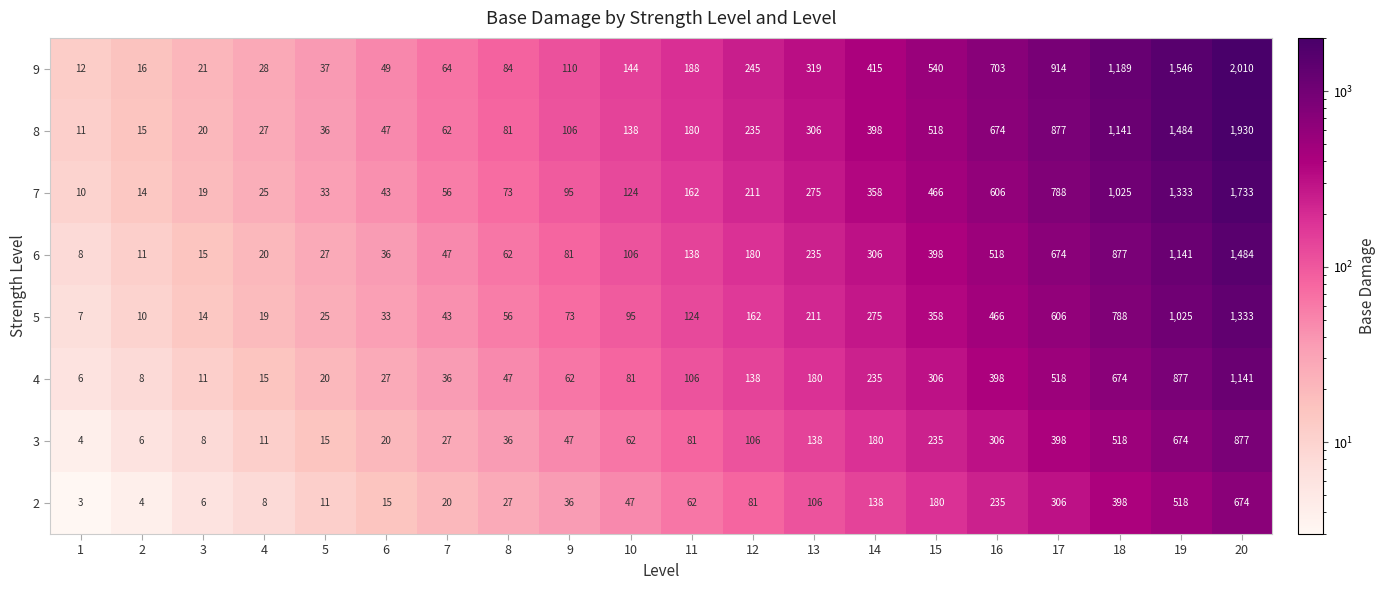

Count the number of categories in the chart.

20